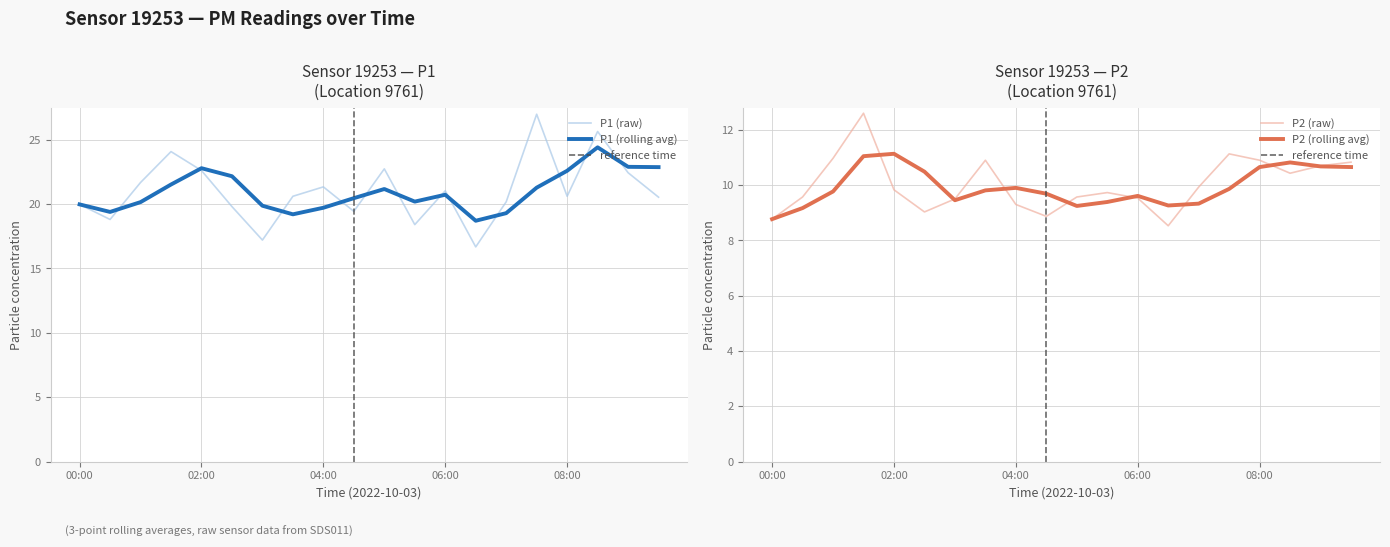

Between 02:30 and 01:00, which is larger?

01:00